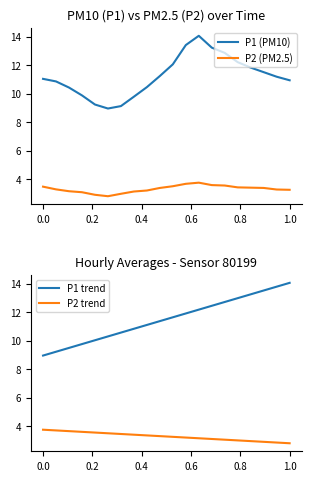

List the series in order of their peak value, highest first.

P1 (PM10), P1 trend, P2 (PM2.5), P2 trend